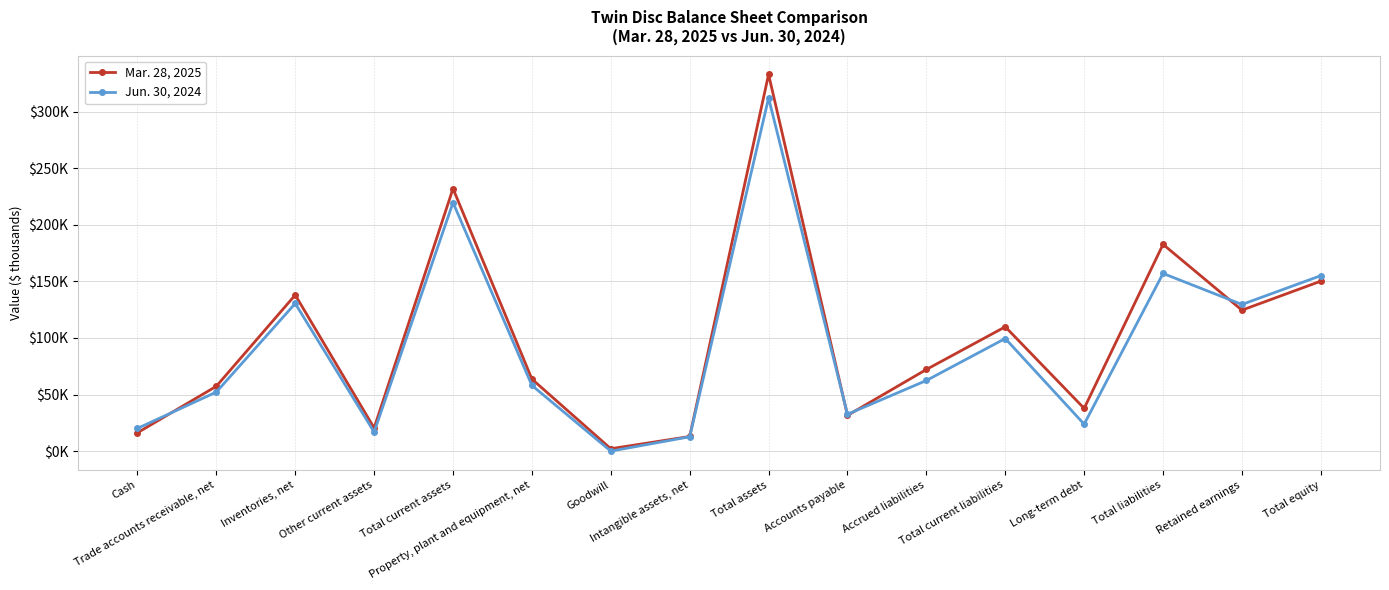

List the series in order of their peak value, lowest first.

Jun. 30, 2024, Mar. 28, 2025